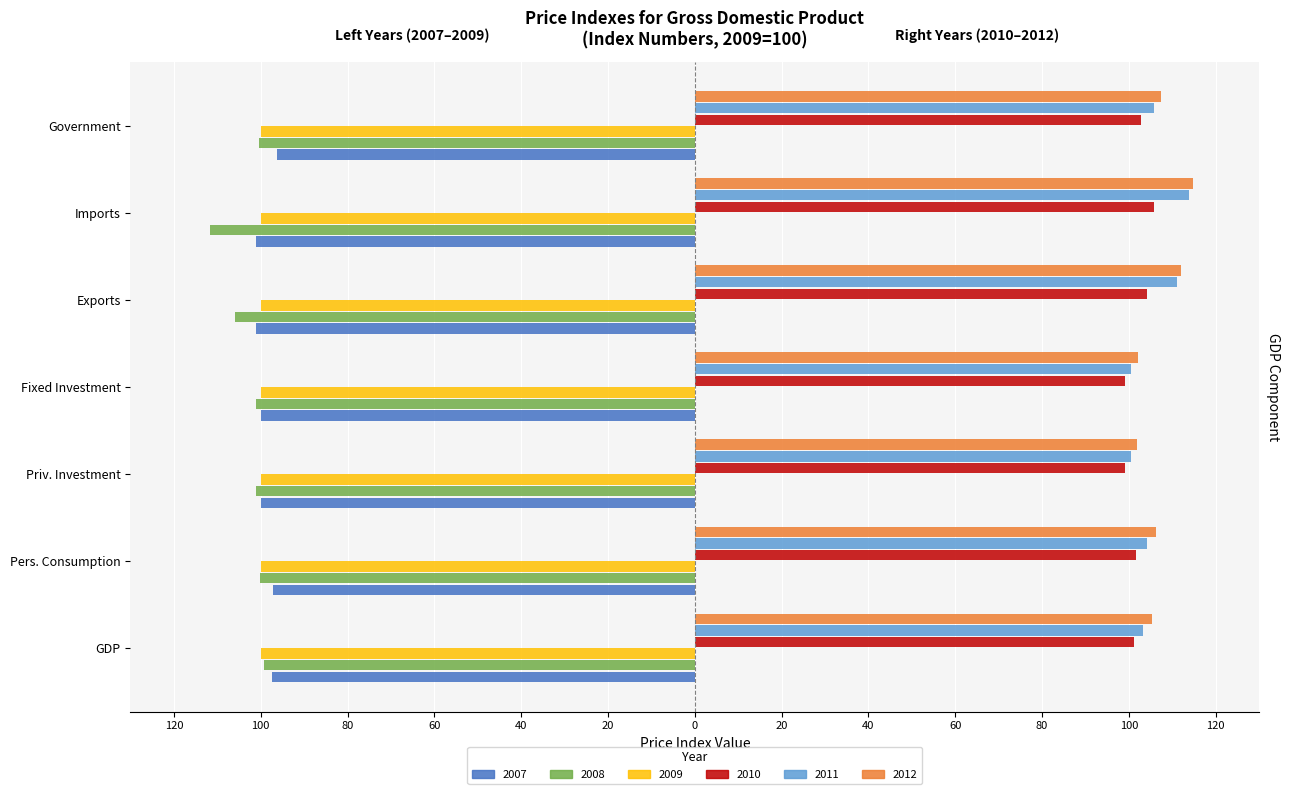

What are all the series names shown in the legend?

2007, 2008, 2009, 2010, 2011, 2012